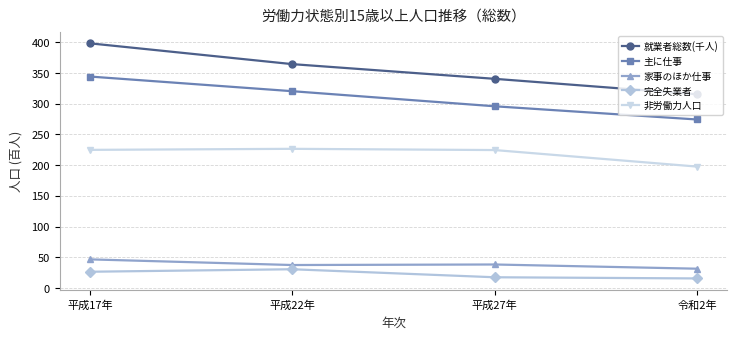

What is the sum of all 完全失業者 values?

90.9